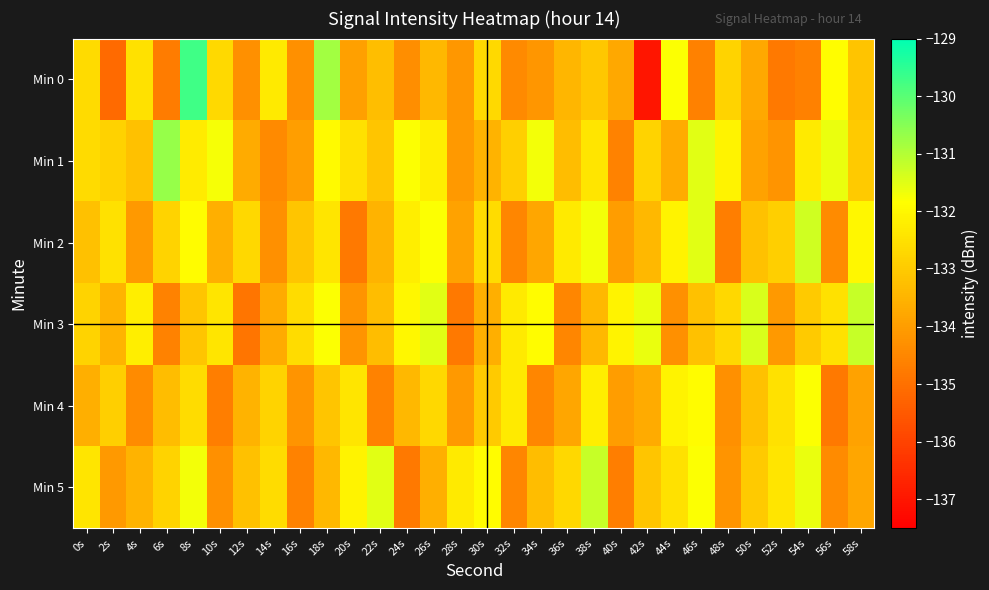

Reading left to right, list all the values displayed in this chart.

Min 0: 0s=-132.6	2s=-135.1	4s=-132.5	6s=-134.7	8s=-129.7	10s=-132.7	12s=-134.3	14s=-132.3	16s=-134.3	18s=-130.8	20s=-133.9	22s=-133.3	24s=-134.3	26s=-133.4	28s=-134.1	30s=-132.7	32s=-134.4	34s=-134.2	36s=-133.4	38s=-133.1	40s=-133.8	42s=-137.0	44s=-131.8	46s=-134.6	48s=-132.8	50s=-133.8	52s=-134.8	54s=-134.6	56s=-131.9	58s=-133.1
Min 1: 0s=-132.6	2s=-132.8	4s=-133.2	6s=-130.7	8s=-132.3	10s=-131.7	12s=-133.7	14s=-134.4	16s=-134.0	18s=-131.9	20s=-132.5	22s=-133.1	24s=-131.8	26s=-132.2	28s=-134.1	30s=-133.5	32s=-132.9	34s=-131.7	36s=-133.3	38s=-132.4	40s=-134.6	42s=-132.8	44s=-133.7	46s=-131.5	48s=-132.1	50s=-133.9	52s=-134.2	54s=-132.3	56s=-131.6	58s=-133.0
Min 2: 0s=-133.2	2s=-132.5	4s=-134.1	6s=-132.8	8s=-131.9	10s=-133.6	12s=-132.7	14s=-134.3	16s=-133.1	18s=-132.4	20s=-134.8	22s=-133.5	24s=-132.2	26s=-131.8	28s=-133.9	30s=-132.6	32s=-134.5	34s=-133.8	36s=-132.3	38s=-131.7	40s=-134.0	42s=-133.4	44s=-132.1	46s=-131.5	48s=-134.7	50s=-133.2	52s=-132.9	54s=-131.3	56s=-134.4	58s=-132.0
Min 3: 0s=-132.8	2s=-133.5	4s=-132.2	6s=-134.6	8s=-133.1	10s=-132.4	12s=-134.9	14s=-133.7	16s=-132.6	18s=-131.8	20s=-134.2	22s=-133.3	24s=-132.0	26s=-131.5	28s=-134.8	30s=-133.6	32s=-132.3	34s=-131.9	36s=-134.5	38s=-133.4	40s=-132.1	42s=-131.6	44s=-134.3	46s=-133.2	48s=-132.7	50s=-131.4	52s=-134.1	54s=-133.0	56s=-132.5	58s=-131.2
Min 4: 0s=-133.6	2s=-132.9	4s=-134.4	6s=-133.3	8s=-132.6	10s=-134.7	12s=-133.5	14s=-132.8	16s=-134.2	18s=-133.1	20s=-132.4	22s=-134.6	24s=-133.4	26s=-132.7	28s=-134.1	30s=-133.0	32s=-132.3	34s=-134.5	36s=-133.8	38s=-132.2	40s=-134.0	42s=-133.7	44s=-132.1	46s=-131.9	48s=-134.3	50s=-133.2	52s=-132.5	54s=-131.8	56s=-134.8	58s=-133.9
Min 5: 0s=-132.4	2s=-134.1	4s=-133.5	6s=-132.8	8s=-131.7	10s=-134.3	12s=-133.2	14s=-132.6	16s=-134.6	18s=-133.4	20s=-132.1	22s=-131.5	24s=-134.8	26s=-133.6	28s=-132.3	30s=-131.9	32s=-134.5	34s=-133.3	36s=-132.7	38s=-131.2	40s=-134.7	42s=-133.1	44s=-132.5	46s=-131.8	48s=-134.2	50s=-133.0	52s=-132.4	54s=-131.6	56s=-134.4	58s=-133.8